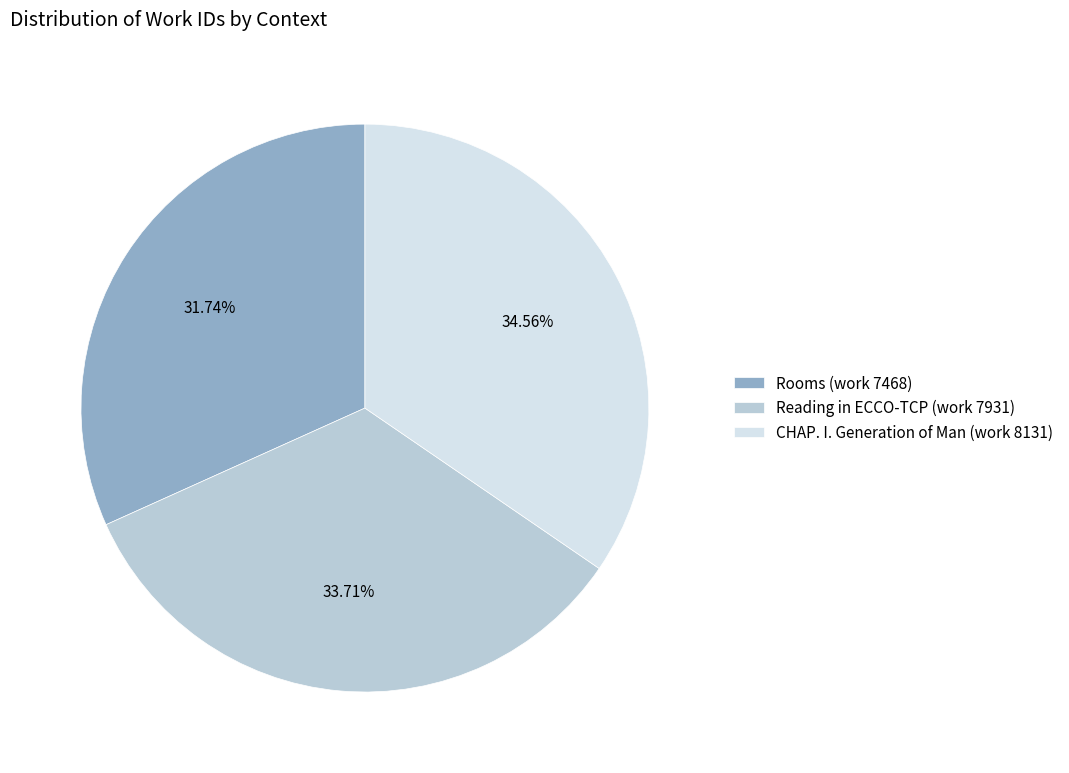

Combined, what portion of the pie is CHAP. I. Generation of Man (work 8131) and Rooms (work 7468)?

66.3%